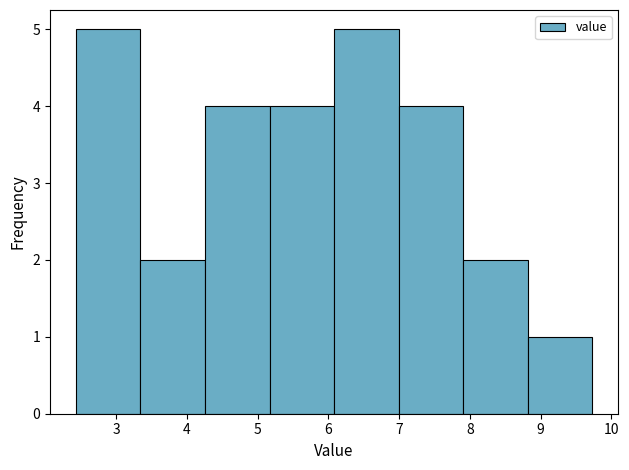

Reading left to right, transcribe this chart: for each bar, give the range it covers on the x-axis and its height. Neither the bar edges nor the heights are printed on the chart, so give them approximately, as read against the axes.

2.4 to 3.3: 5
3.3 to 4.3: 2
4.3 to 5.2: 4
5.2 to 6.1: 4
6.1 to 7.0: 5
7.0 to 7.9: 4
7.9 to 8.8: 2
8.8 to 9.7: 1